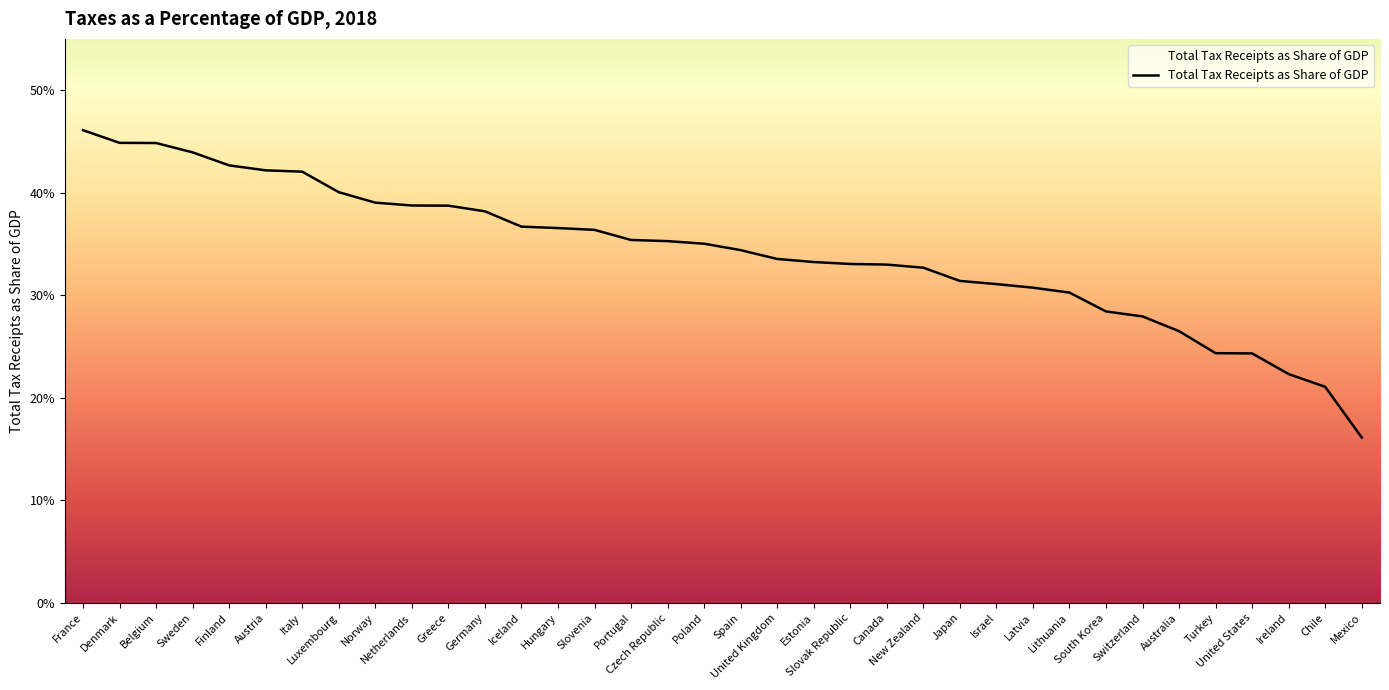

True or false: the data has more than 2 interior local peaks.

False